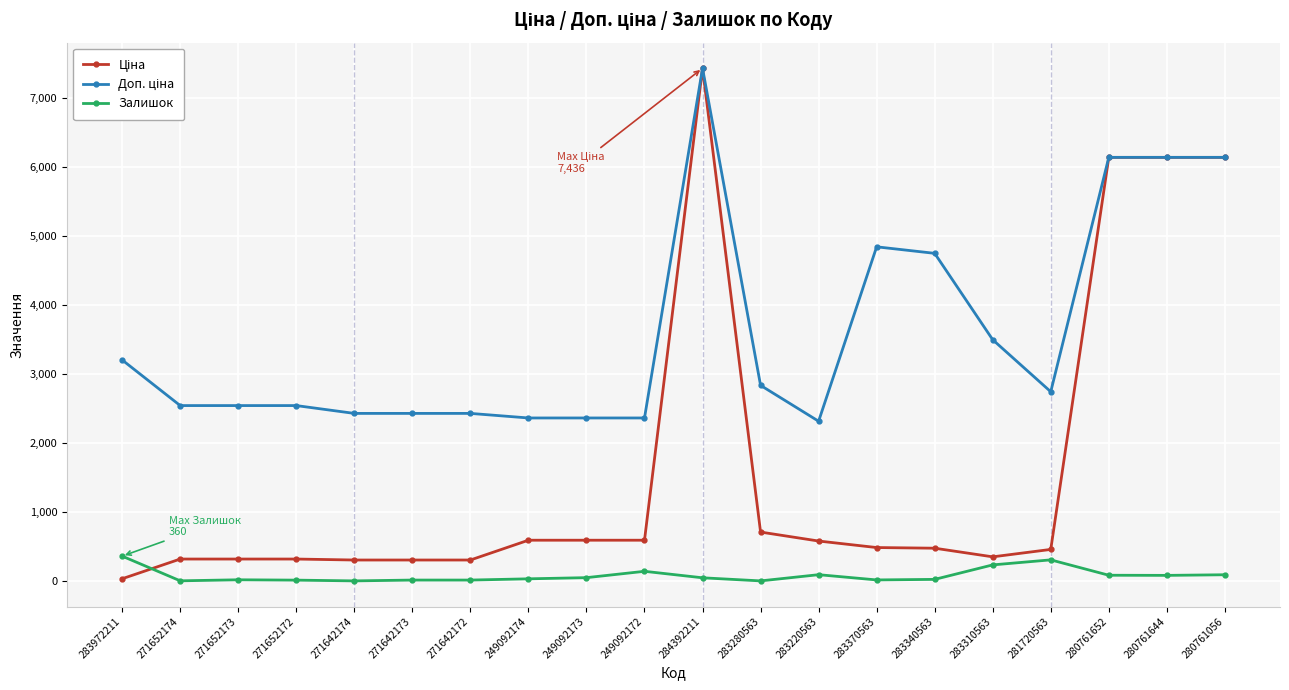

Does the chart have visible grid lines?

Yes